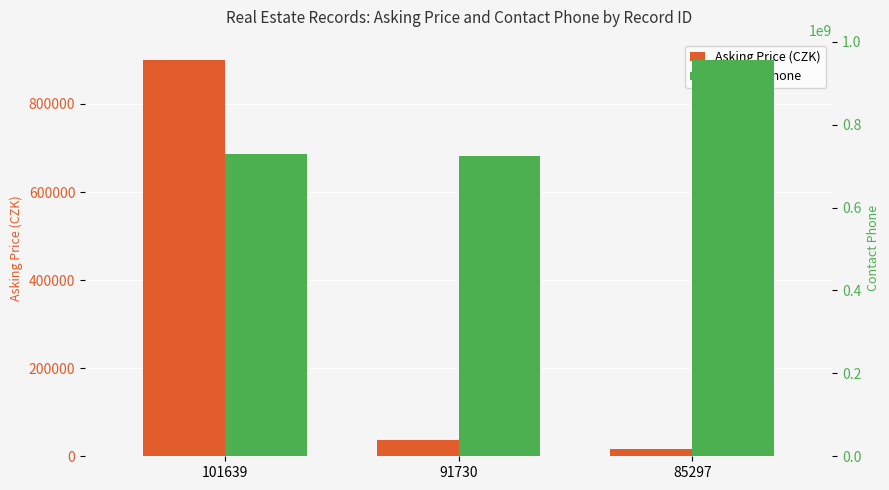

At 85297, list the series in order from smallest to largest.

Asking Price (CZK), Contact Phone